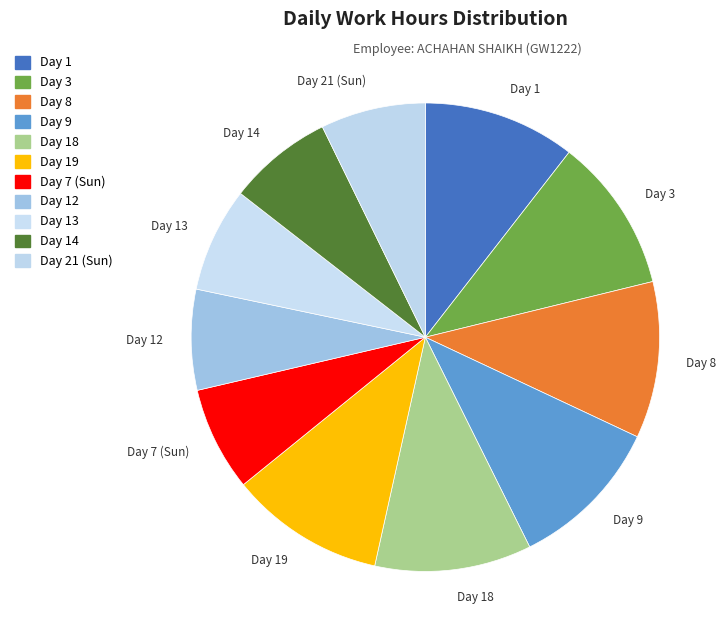

Do Day 12 and Day 13 together represent more than half of the pie?

No